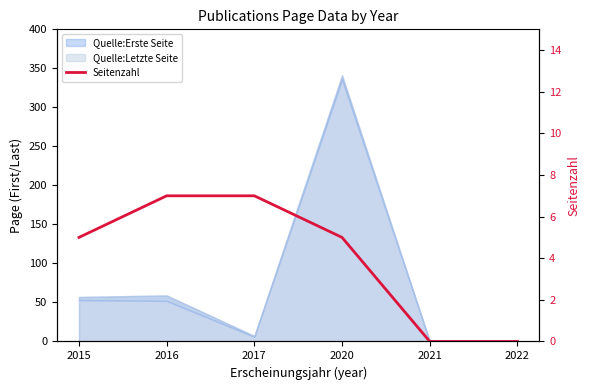

Between 2016 and 2022, which is larger?

2016